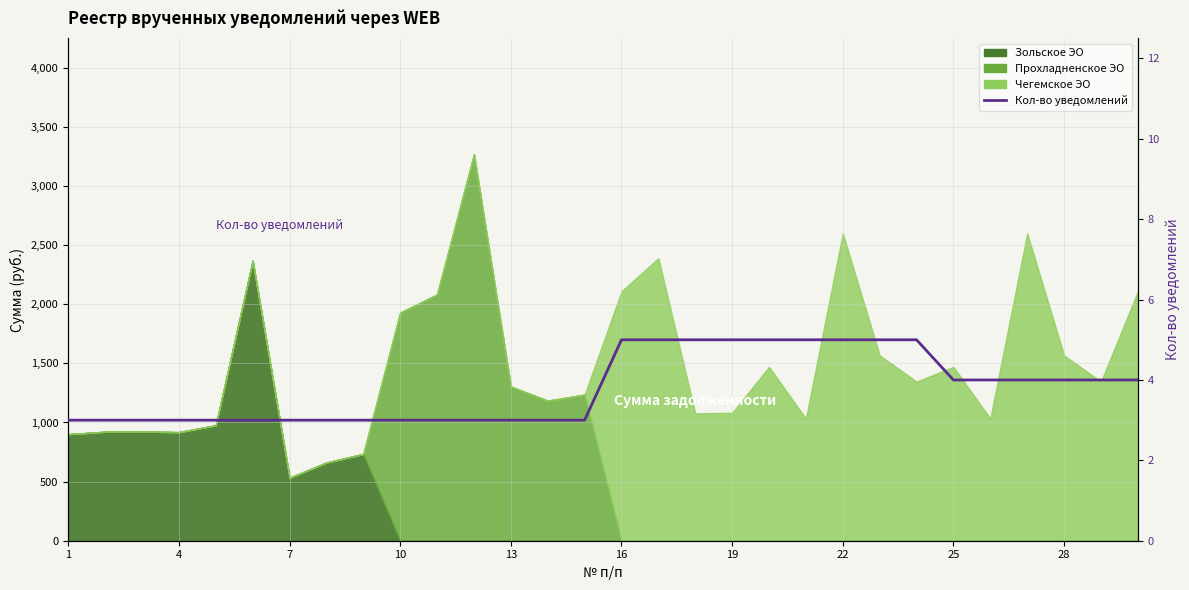

True or false: the data shows 5 at 17.

True